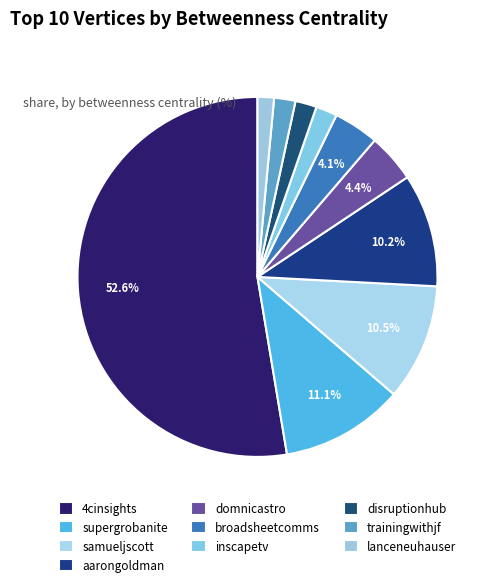

How many segments does this pie chart have?

10